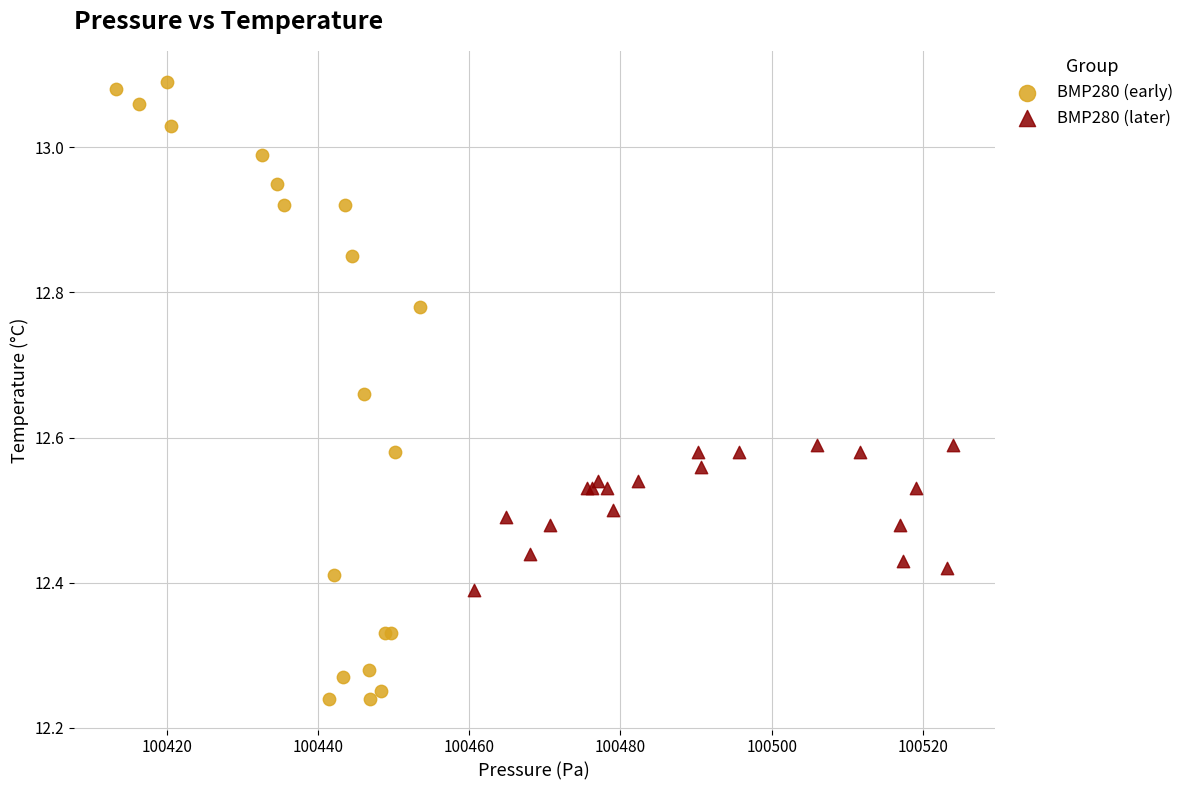

Which series reaches the minimum Y coordinate?

BMP280 (early)